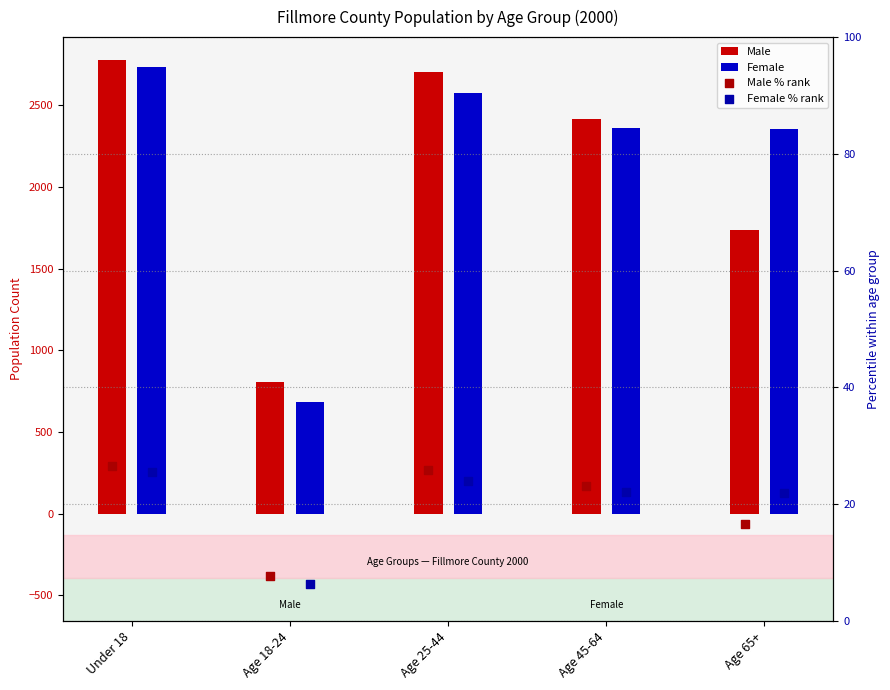

At how many categories does at least one series exceed 1855?

4